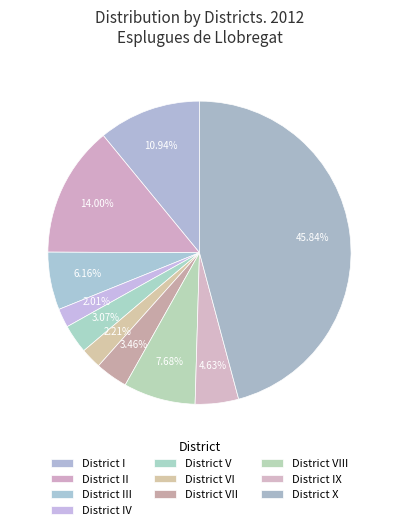

To the nearest percent, what percentage of the pie is District IX?

5%